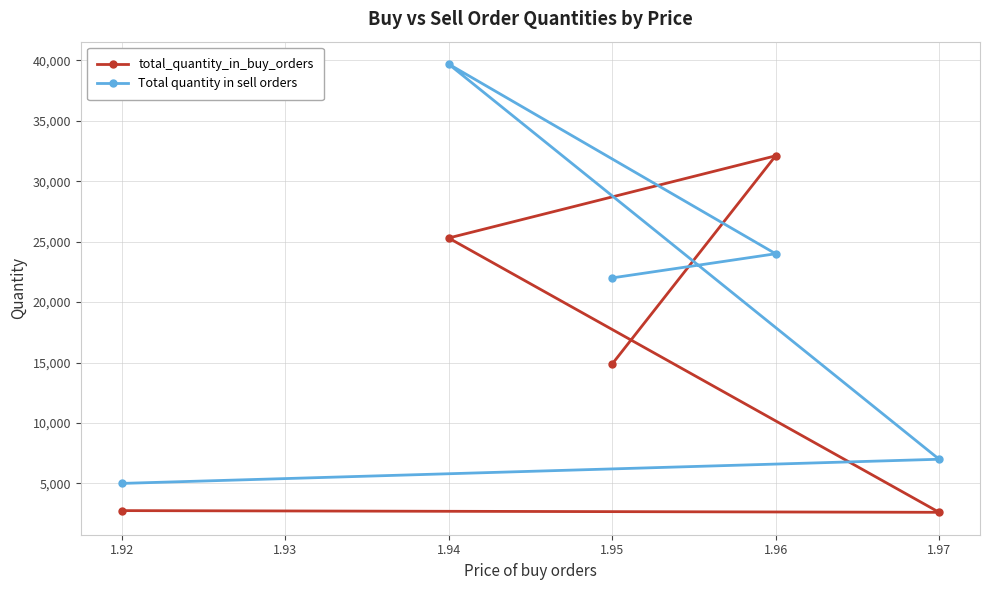

How many lines are shown in the chart?

2